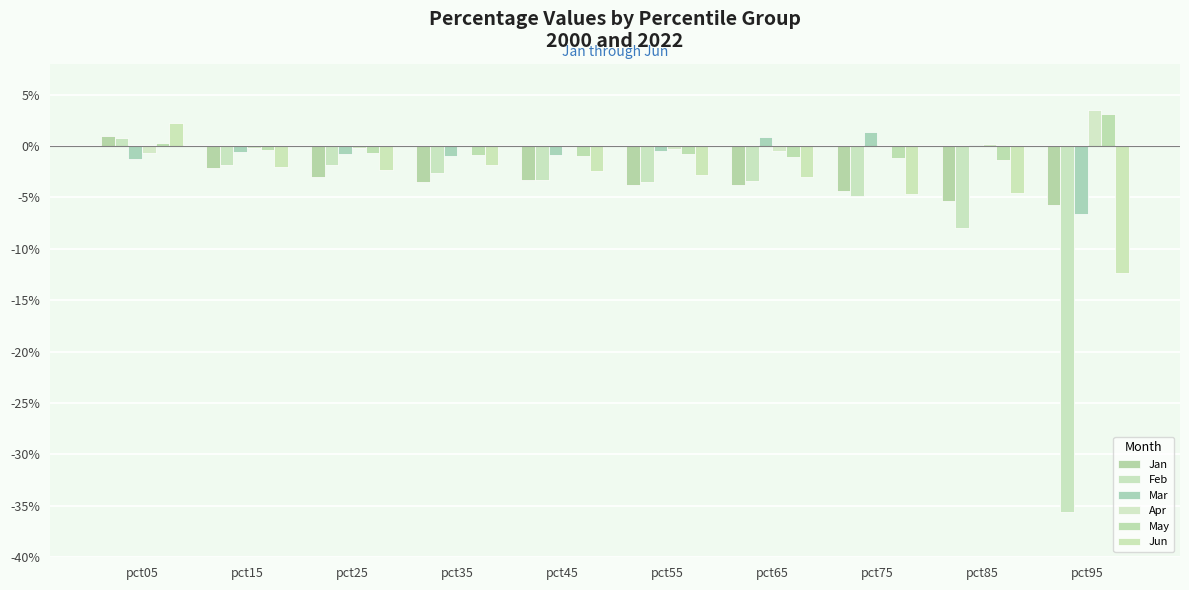

Are the bars grouped side by side (vs. stacked)?

Yes